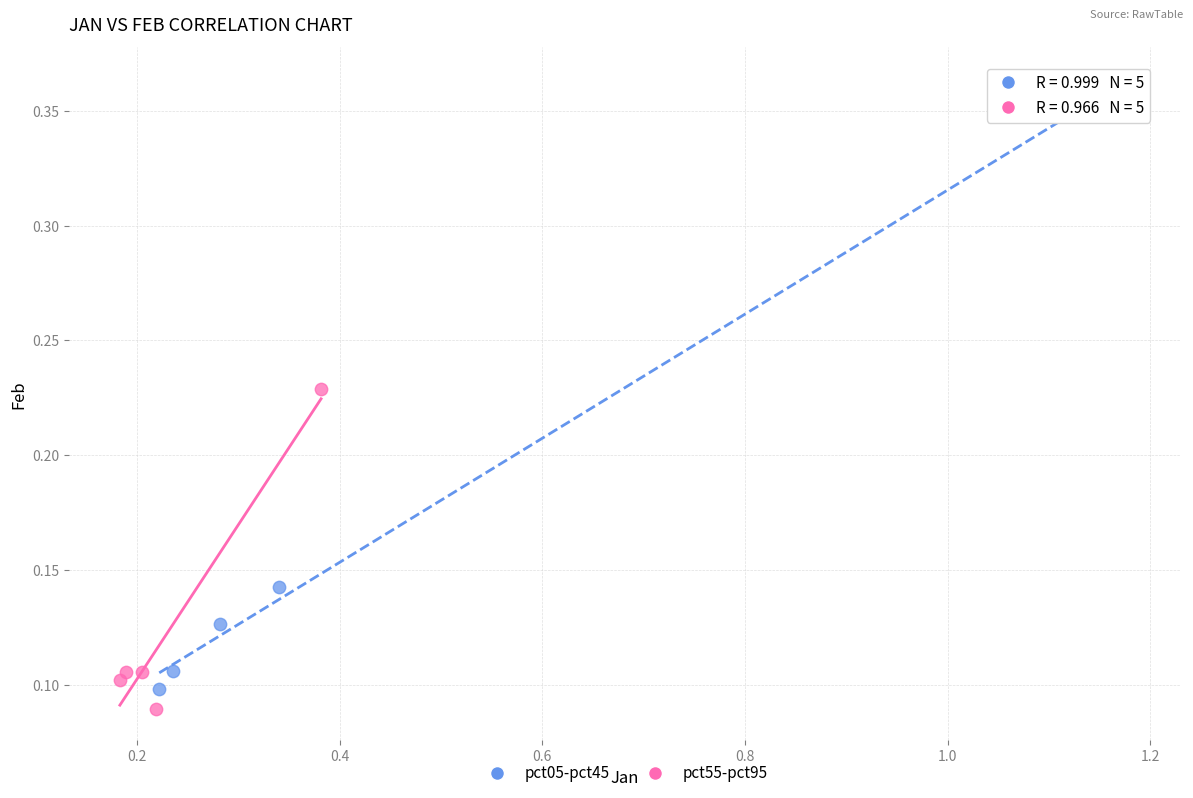

Which series contains the highest Y value?

pct05-pct45